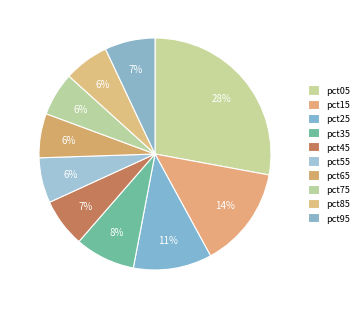

How many segments does this pie chart have?

10